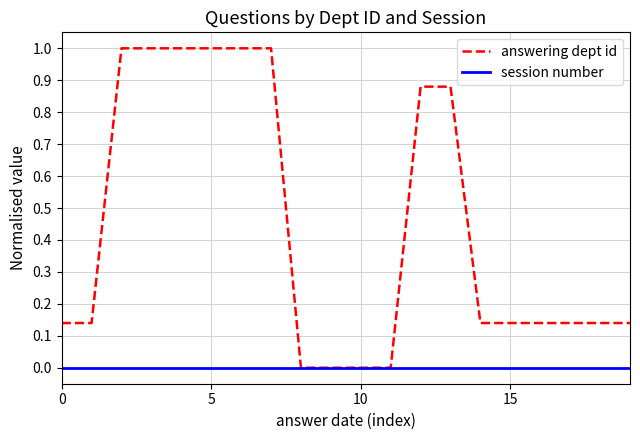

Which series has the largest range (max minus min)?

answering dept id